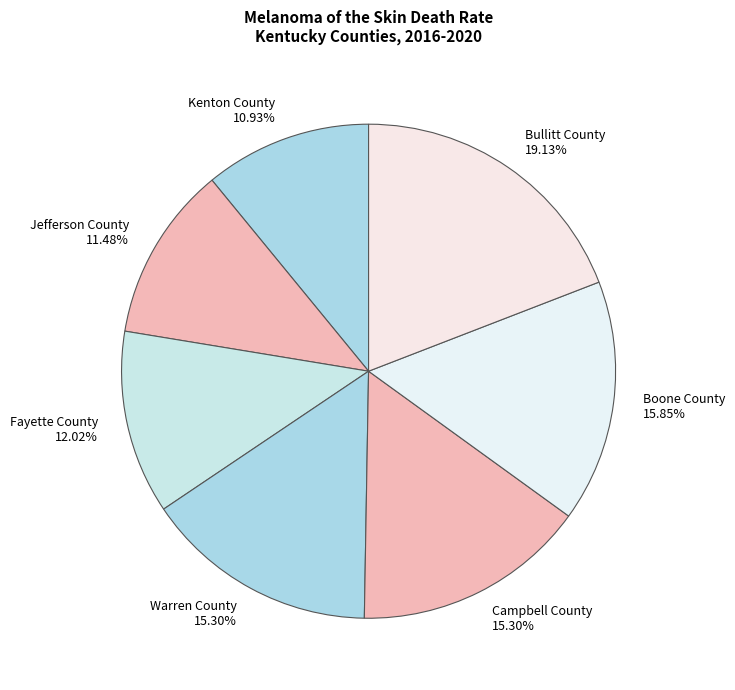

True or false: Campbell County accounts for 27% of the total.

False